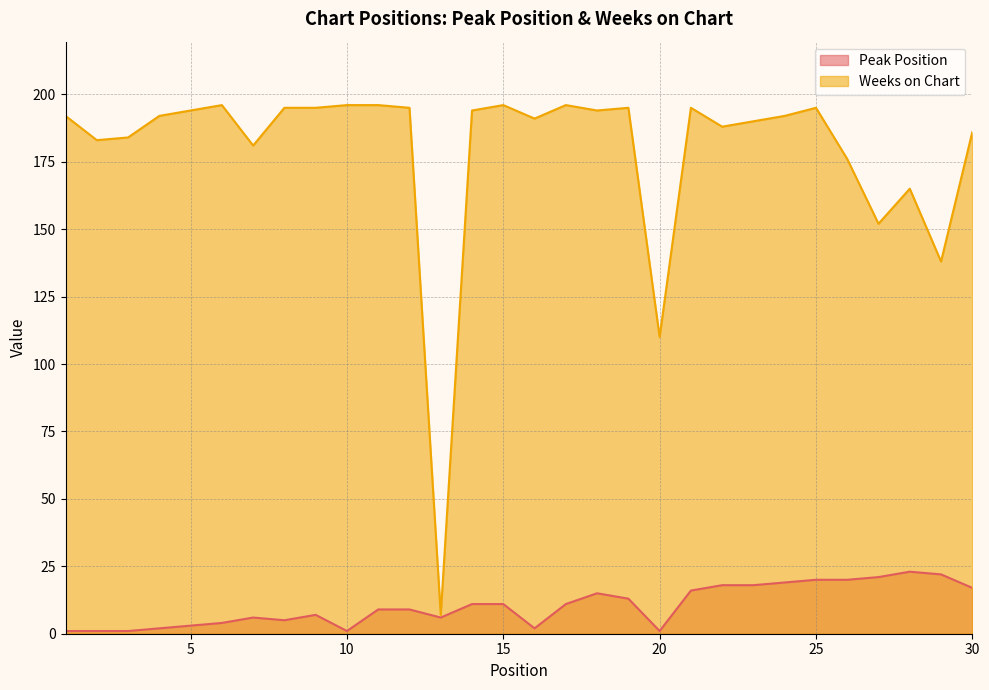

Reading left to right, transcribe all the data shown in this chart.

Peak Position: 1=1	2=1	3=1	4=2	5=3	6=4	7=6	8=5	9=7	10=1	11=9	12=9	13=6	14=11	15=11	16=2	17=11	18=15	19=13	20=1	21=16	22=18	23=18	24=19	25=20	26=20	27=21	28=23	29=22	30=17
Weeks on Chart: 1=192	2=183	3=184	4=192	5=194	6=196	7=181	8=195	9=195	10=196	11=196	12=195	13=7	14=194	15=196	16=191	17=196	18=194	19=195	20=110	21=195	22=188	23=190	24=192	25=195	26=176	27=152	28=165	29=138	30=186